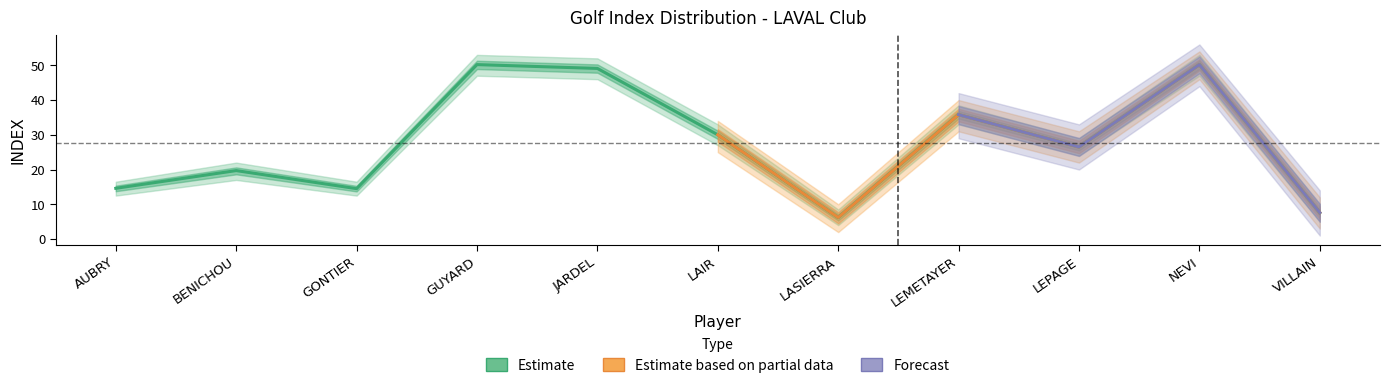

At which category does the data reach its first local valley?

GONTIER